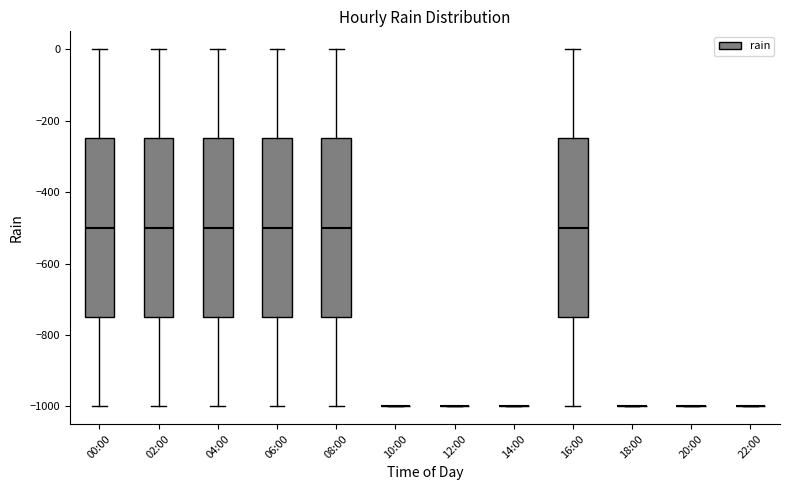

Reading left to right, read every box against the y-axis: the position of its median line, the range the box covers, and the ends of its whiskers. The values are not printed on the chart, so give them approximately, as read against the axis.

00:00: median -500, box -740 to -240, whiskers -1000 to 0
02:00: median -500, box -740 to -240, whiskers -1000 to 0
04:00: median -500, box -740 to -240, whiskers -1000 to 0
06:00: median -500, box -740 to -240, whiskers -1000 to 0
08:00: median -500, box -740 to -240, whiskers -1000 to 0
10:00: box collapsed to a line at -1000, whiskers -1000 to -1000
12:00: box collapsed to a line at -1000, whiskers -1000 to -1000
14:00: box collapsed to a line at -1000, whiskers -1000 to -1000
16:00: median -500, box -740 to -240, whiskers -1000 to 0
18:00: box collapsed to a line at -1000, whiskers -1000 to -1000
20:00: box collapsed to a line at -1000, whiskers -1000 to -1000
22:00: box collapsed to a line at -1000, whiskers -1000 to -1000